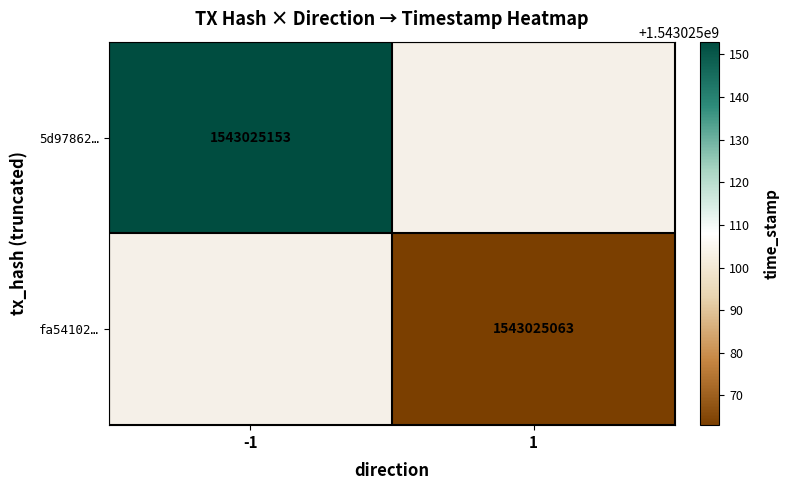

Reading left to right, transcribe all the data shown in this chart.

5d978621494116caa82635c68b671486c4d2ff1: -1	1543025153
fa54102981ccec3dd877d35a1329d96041e6508: 1	1543025063